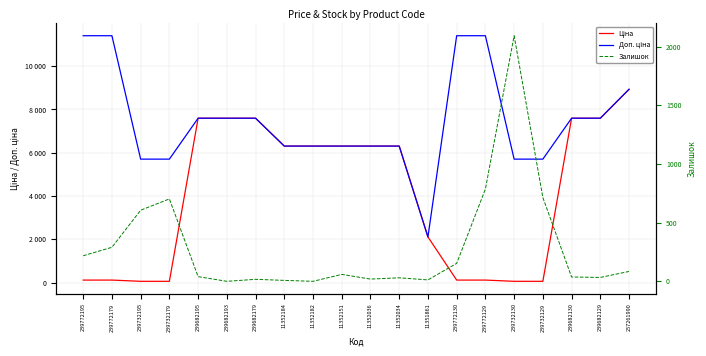

The value of Залишок at 239772195 is 90.8. True or false?

False